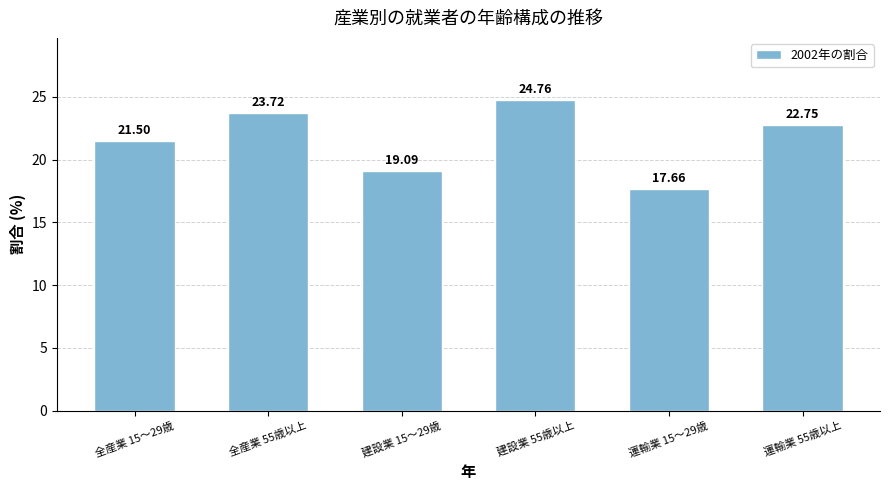

Approximately how many times larger is the value at 全産業 55歳以上 compared to 運輸業 15～29歳?

1.3